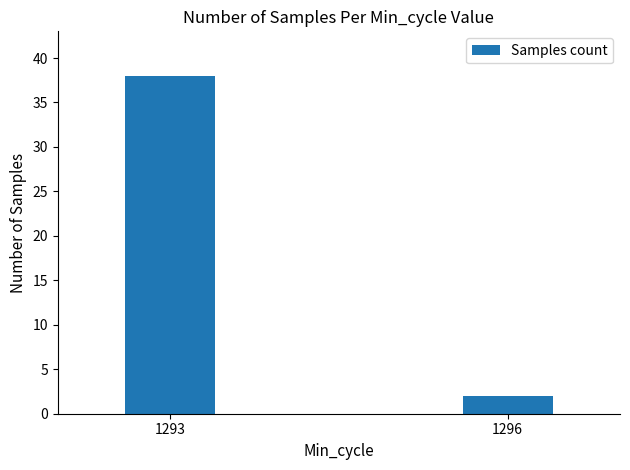

What is the average value?

20